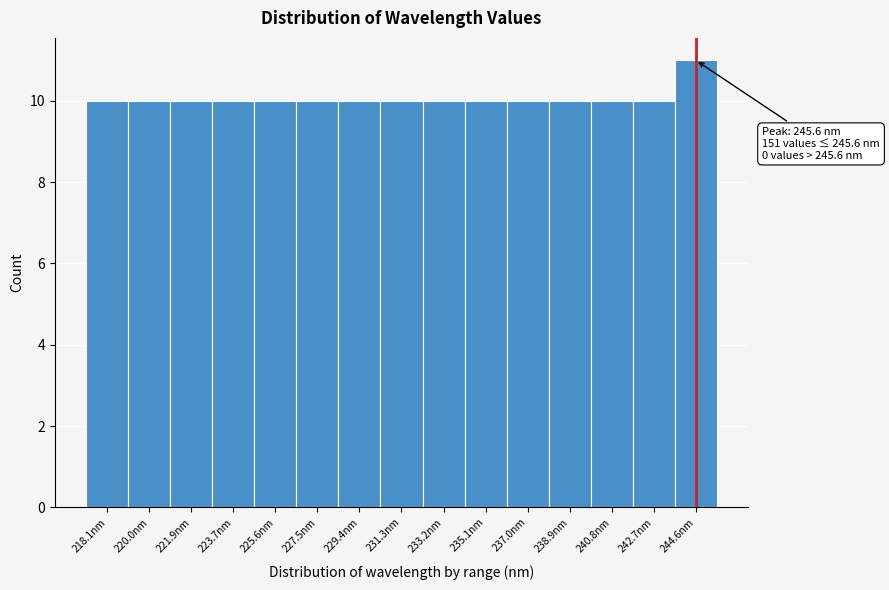

Reading left to right, transcribe all the data shown in this chart.

10	10	10	10	10	10	10	10	10	10	10	10	10	10	11